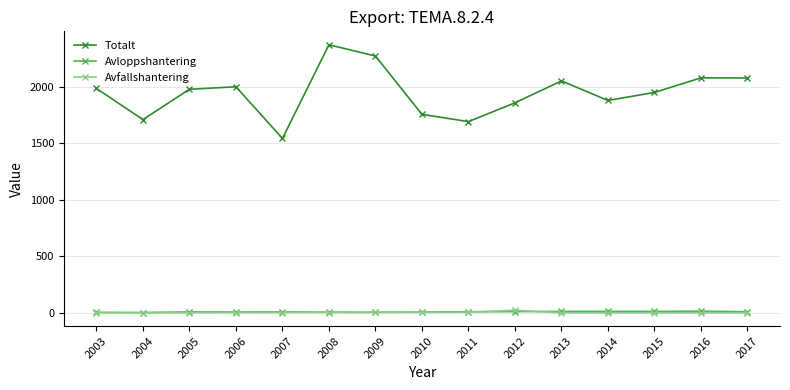

True or false: Avloppshantering and Totalt cross at least once.

False